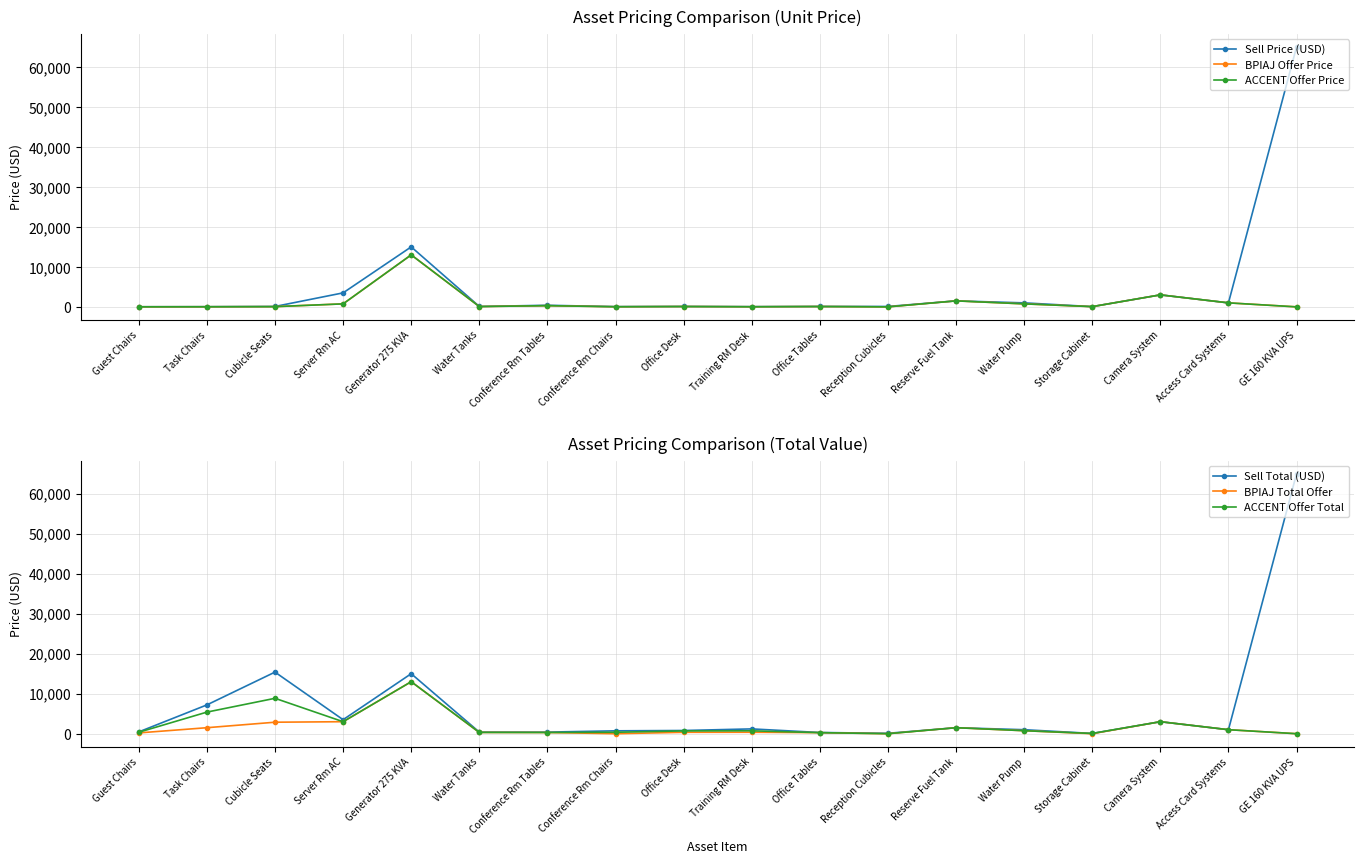

Which has a higher value, Reception Cubicles or Water Pump?

Water Pump